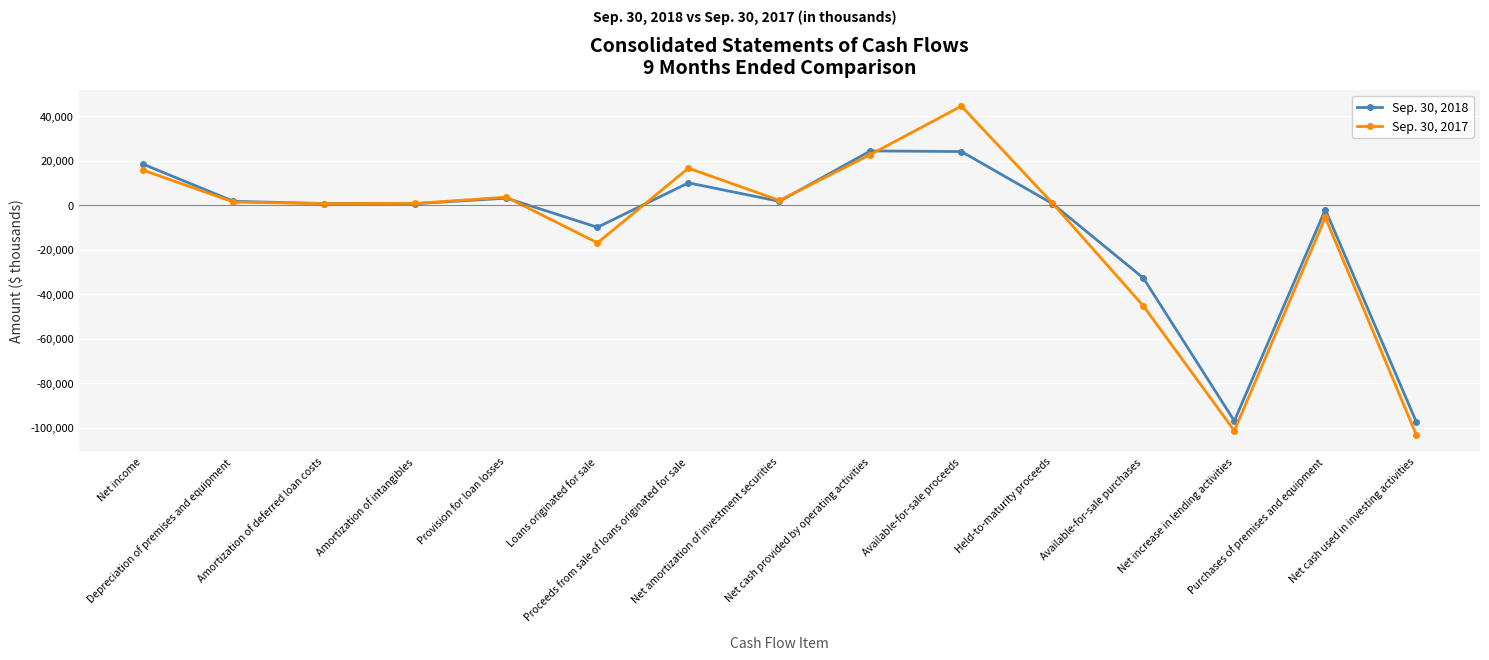

What is the value of the Sep. 30, 2017 point at the 8th from the left?

2130